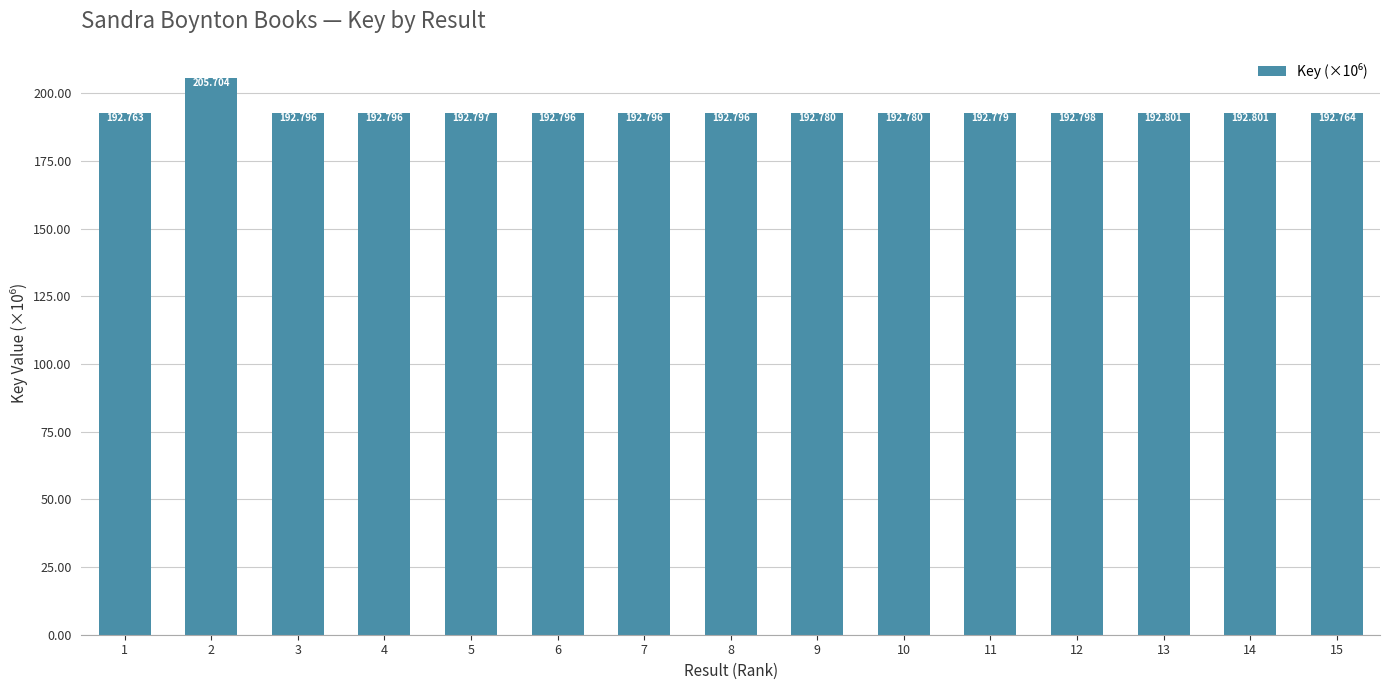

True or false: the data shows 192.8 at 7.

True